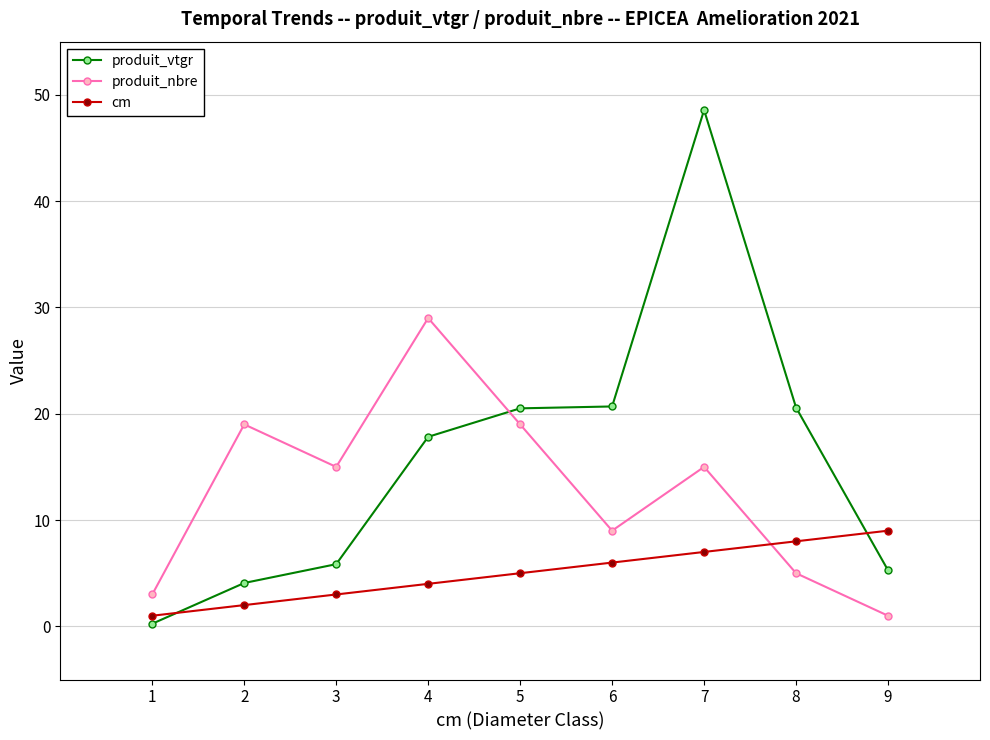

Does the chart display data point markers on the line(s)?

Yes